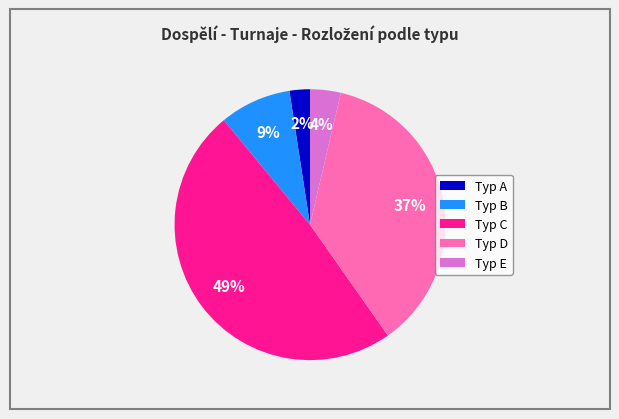

Is it true that Typ A is 16% of the pie?

False